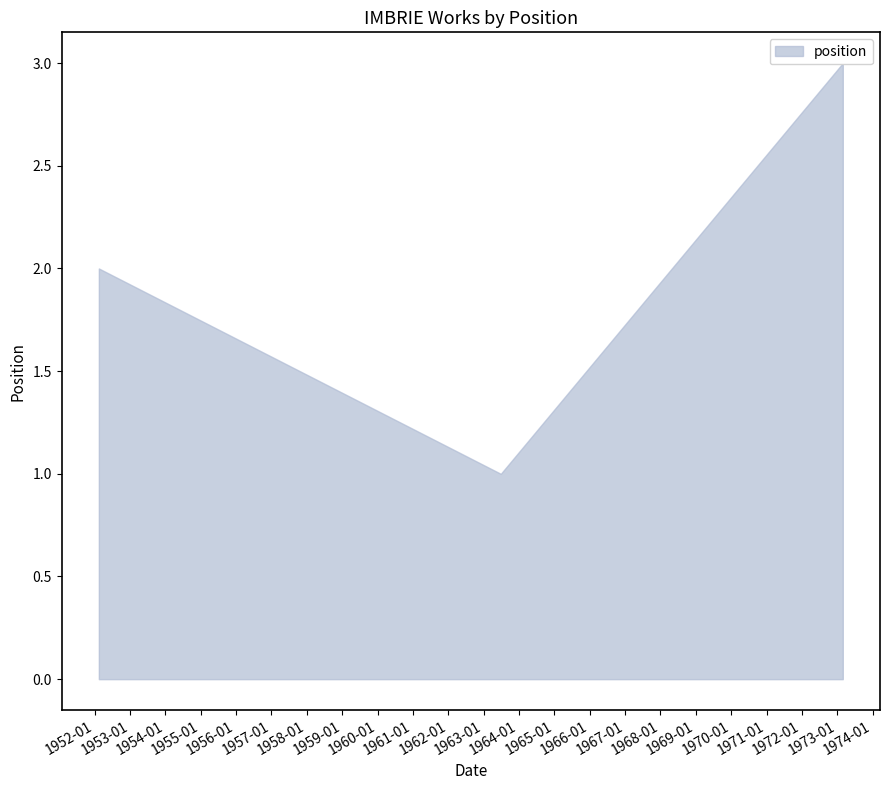

What is the approximate value at 1973-02-26?

3